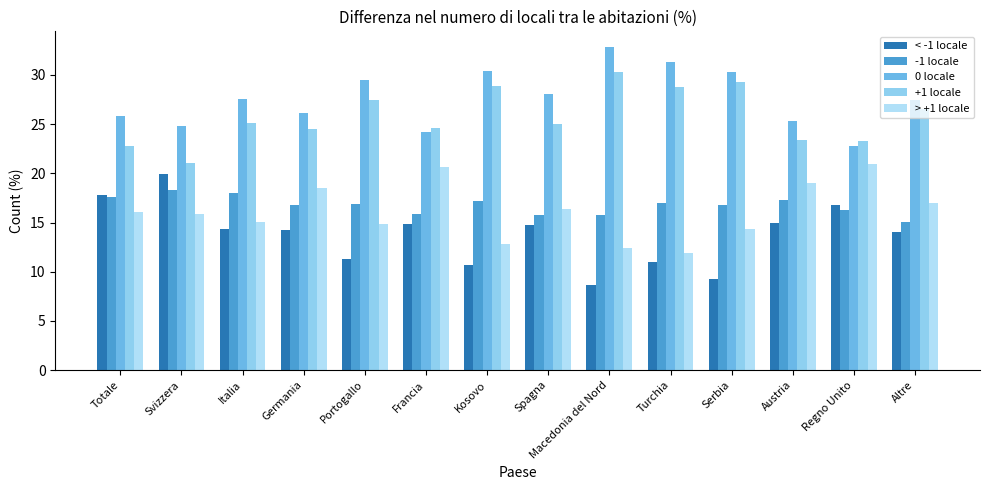

Rank the series at Regno Unito from lowest to highest value.

-1 locale, < -1 locale, > +1 locale, 0 locale, +1 locale